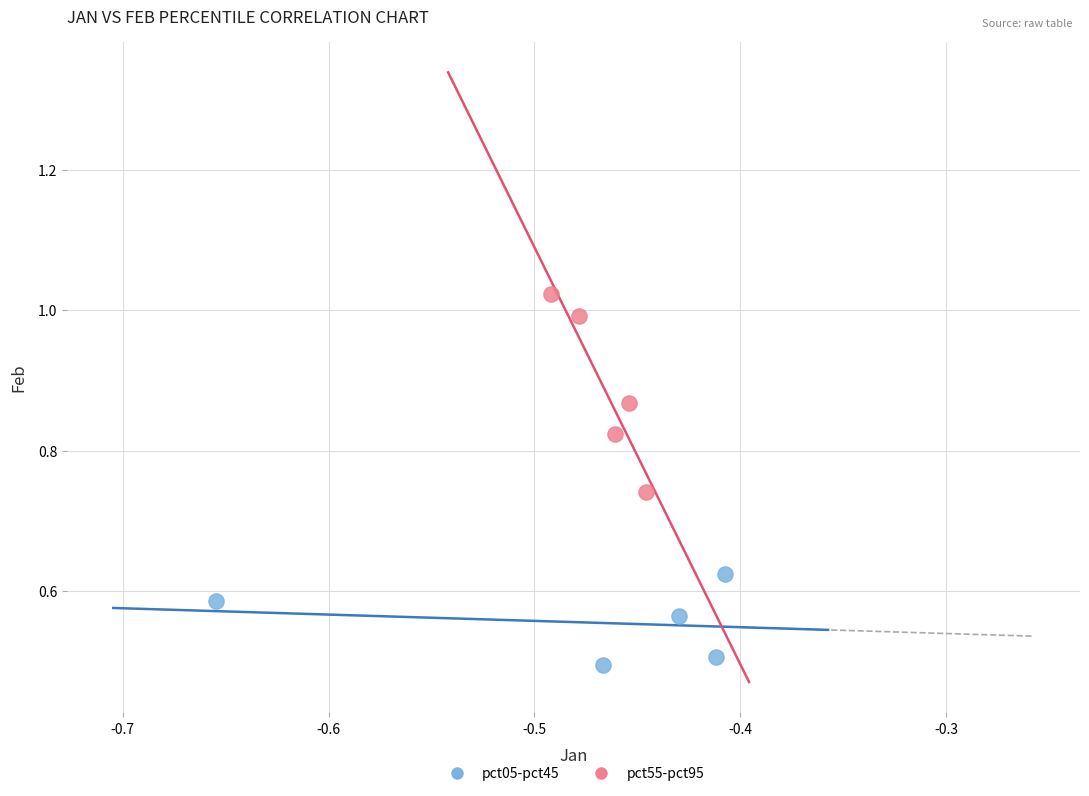

Which series reaches the maximum Y coordinate?

pct55-pct95